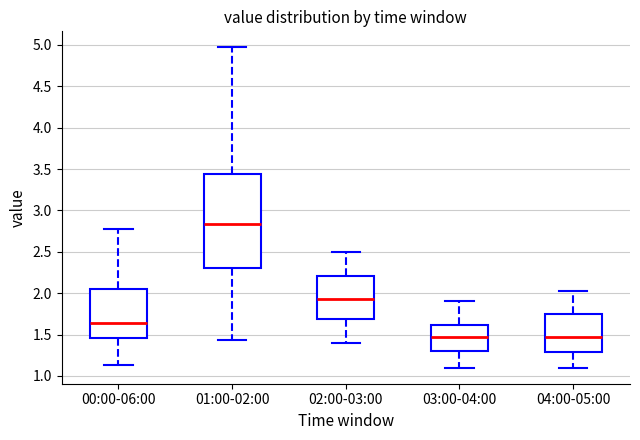

Reading left to right, read every box against the y-axis: the position of its median line, the range the box covers, and the ends of its whiskers. The values are not printed on the chart, so give them approximately, as read against the axis.

00:00-06:00: median 1.65, box 1.45 to 2.05, whiskers 1.15 to 2.75
01:00-02:00: median 2.85, box 2.30 to 3.45, whiskers 1.45 to 4.95
02:00-03:00: median 1.95, box 1.70 to 2.20, whiskers 1.40 to 2.50
03:00-04:00: median 1.50, box 1.30 to 1.60, whiskers 1.10 to 1.90
04:00-05:00: median 1.50, box 1.30 to 1.75, whiskers 1.10 to 2.05